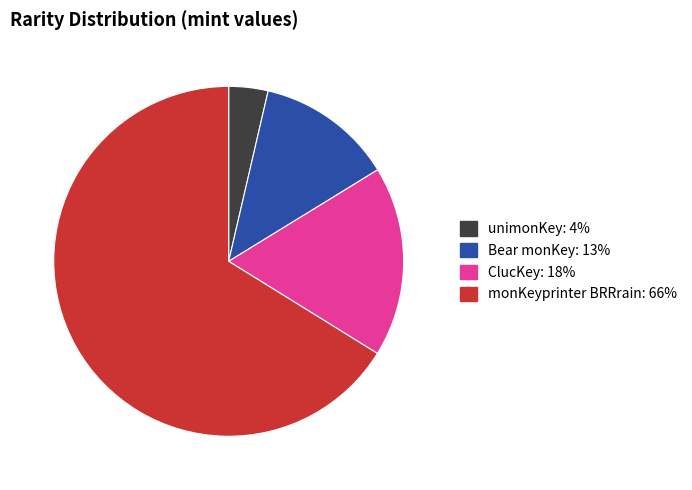

Combined, do ClucKey and monKeyprinter BRRrain account for over 50%?

Yes